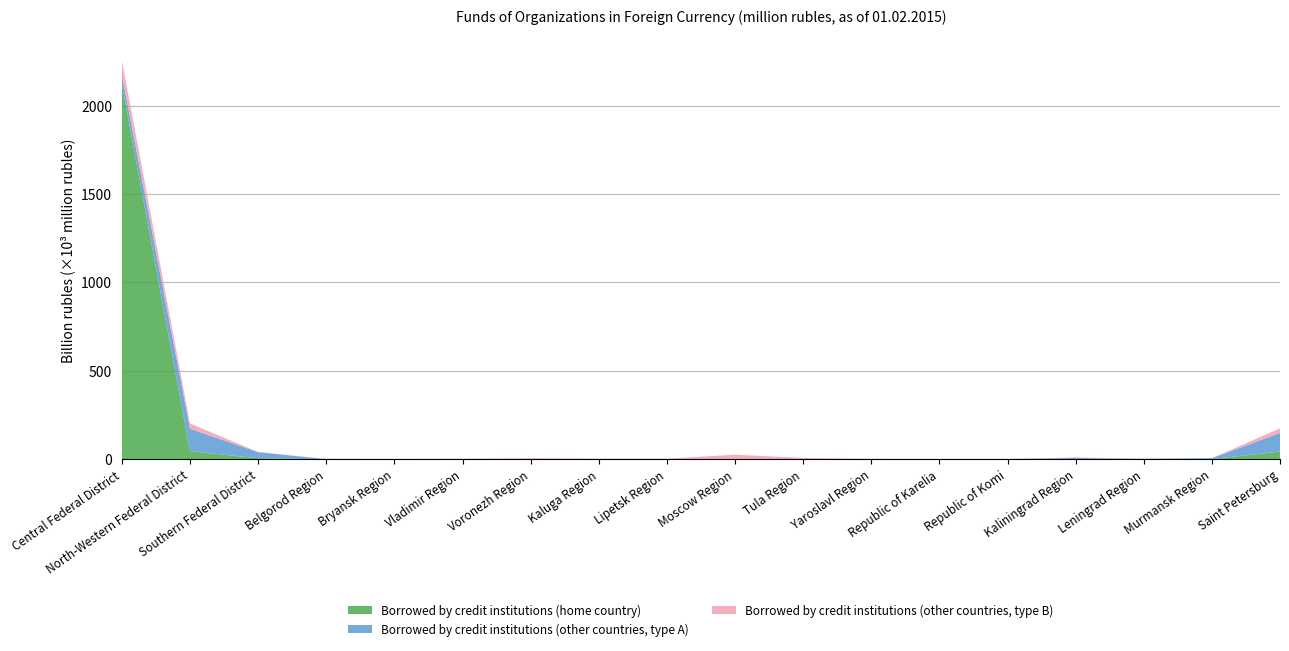

Reading left to right, transcribe all the data shown in this chart.

Borrowed by credit institutions (home country): Central Federal District=2120480	North-Western Federal District=45966	Southern Federal District=5515	Belgorod Region=166	Bryansk Region=0	Vladimir Region=37	Voronezh Region=1	Kaluga Region=359	Lipetsk Region=1174	Moscow Region=152	Tula Region=13	Yaroslavl Region=144	Republic of Karelia=15	Republic of Komi=5	Kaliningrad Region=692	Leningrad Region=136	Murmansk Region=1328	Saint Petersburg=43241
Borrowed by credit institutions (other countries, type A): Central Federal District=52993	North-Western Federal District=126468	Southern Federal District=34739	Belgorod Region=0	Bryansk Region=2	Vladimir Region=1	Voronezh Region=12	Kaluga Region=90	Lipetsk Region=0	Moscow Region=825	Tula Region=2	Yaroslavl Region=7	Republic of Karelia=561	Republic of Komi=1492	Kaliningrad Region=6720	Leningrad Region=2840	Murmansk Region=4790	Saint Petersburg=105405
Borrowed by credit institutions (other countries, type B): Central Federal District=81148	North-Western Federal District=30240	Southern Federal District=686	Belgorod Region=2369	Bryansk Region=1332	Vladimir Region=3046	Voronezh Region=5727	Kaluga Region=3097	Lipetsk Region=1996	Moscow Region=24841	Tula Region=7550	Yaroslavl Region=2171	Republic of Karelia=41	Republic of Komi=0	Kaliningrad Region=2776	Leningrad Region=406	Murmansk Region=55	Saint Petersburg=26192